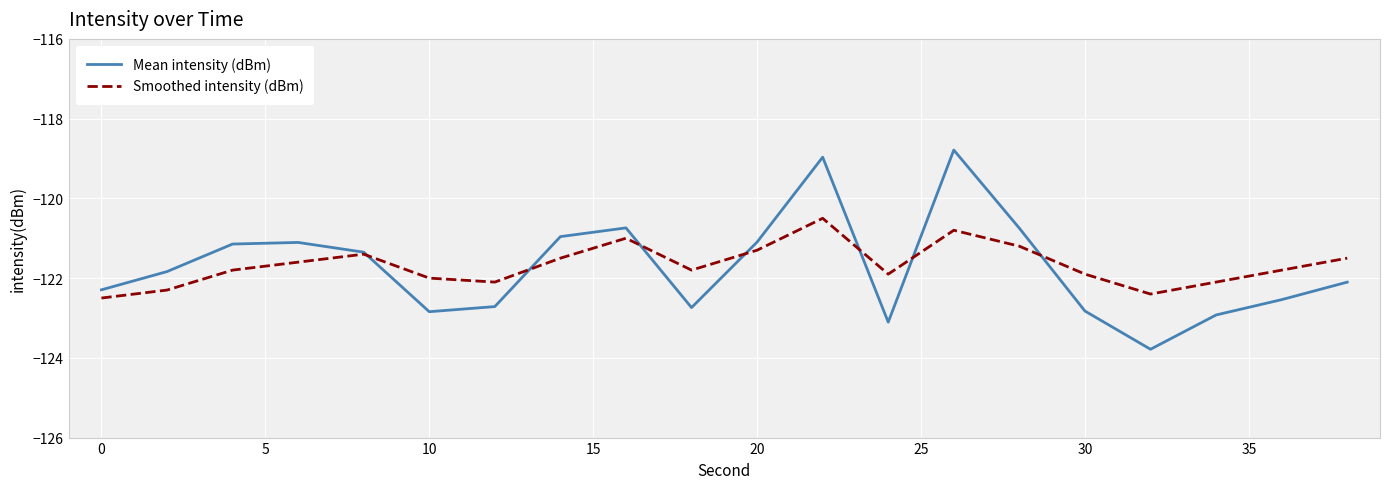

Reading left to right, list all the values displayed in this chart.

Mean intensity (dBm): -122.3	-121.8	-121.1	-121.1	-121.3	-122.8	-122.7	-121.0	-120.7	-122.7	-121.1	-119.0	-123.1	-118.8	-120.7	-122.8	-123.8	-122.9	-122.5	-122.1
Smoothed intensity (dBm): -122.5	-122.3	-121.8	-121.6	-121.4	-122.0	-122.1	-121.5	-121.0	-121.8	-121.3	-120.5	-121.9	-120.8	-121.2	-121.9	-122.4	-122.1	-121.8	-121.5